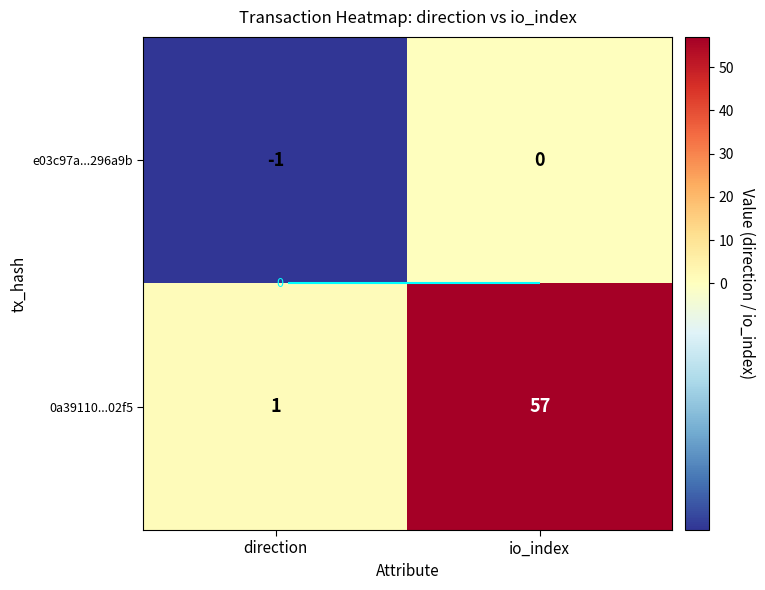

Which has a higher value, direction or io_index?

io_index